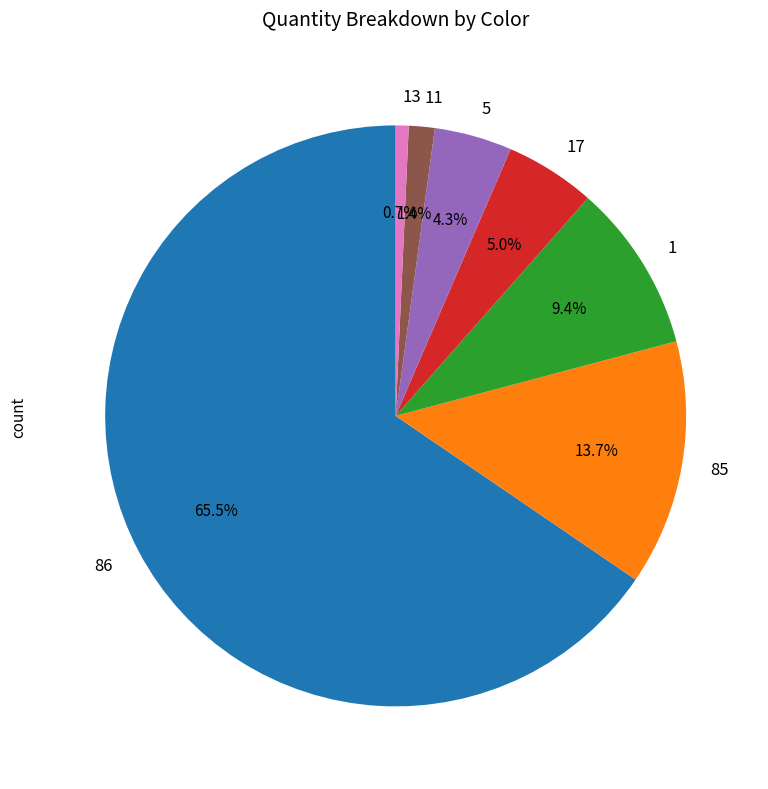

To the nearest percent, what is the combined percentage of 13 and 1?

10%